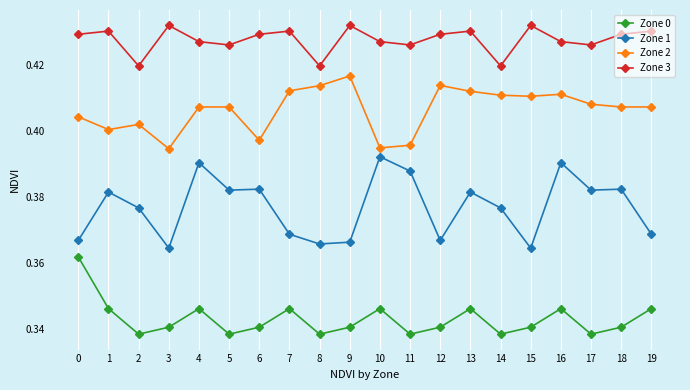

What is the sum of all Zone 0 values?

6.9